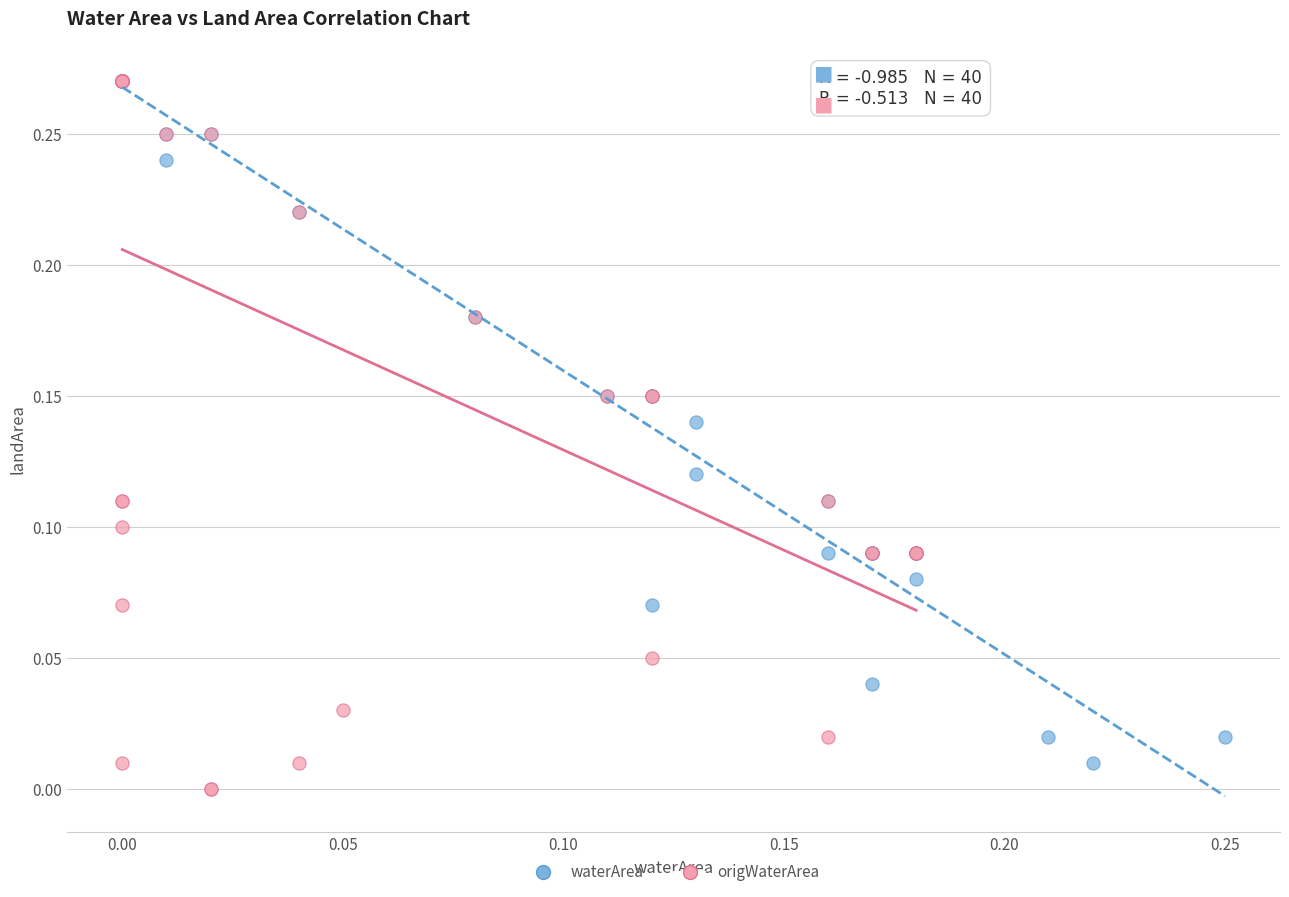

Which series has the largest Y range (max minus min)?

origWaterArea